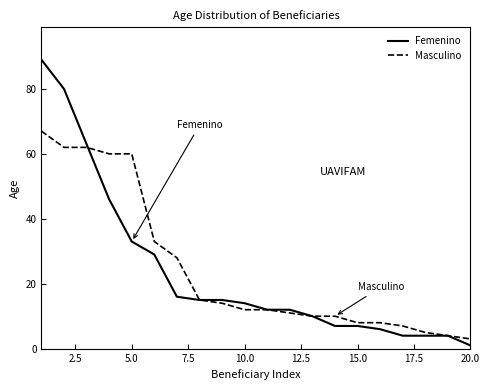

What is the greatest value displayed?

89